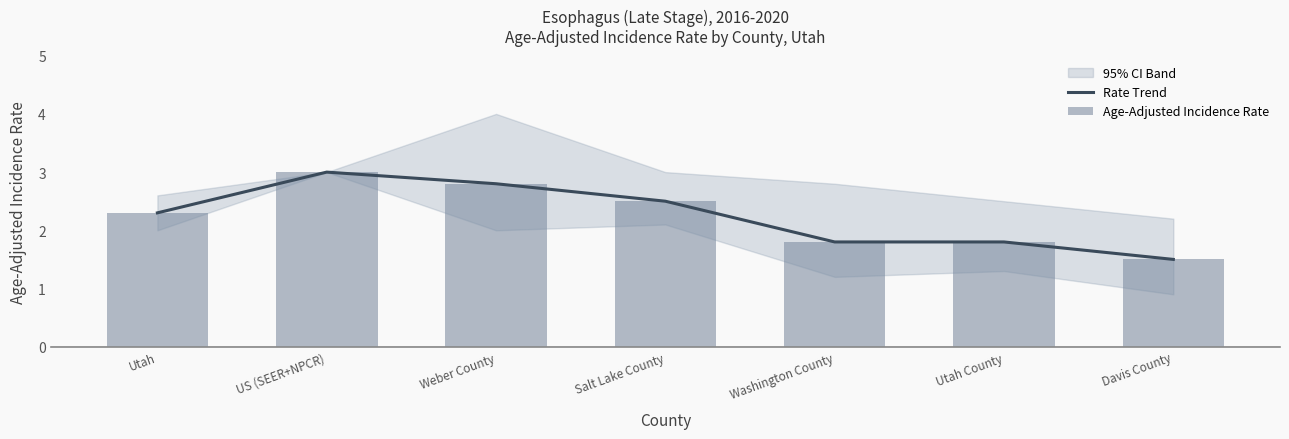

What is the minimum value shown in the chart?

1.5